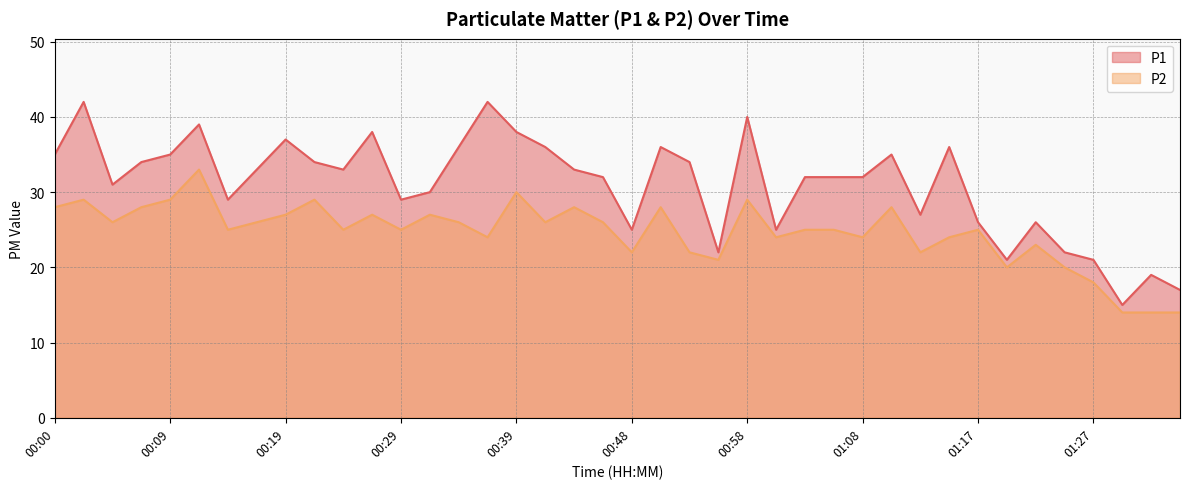

What position from the right is 01:08?

12